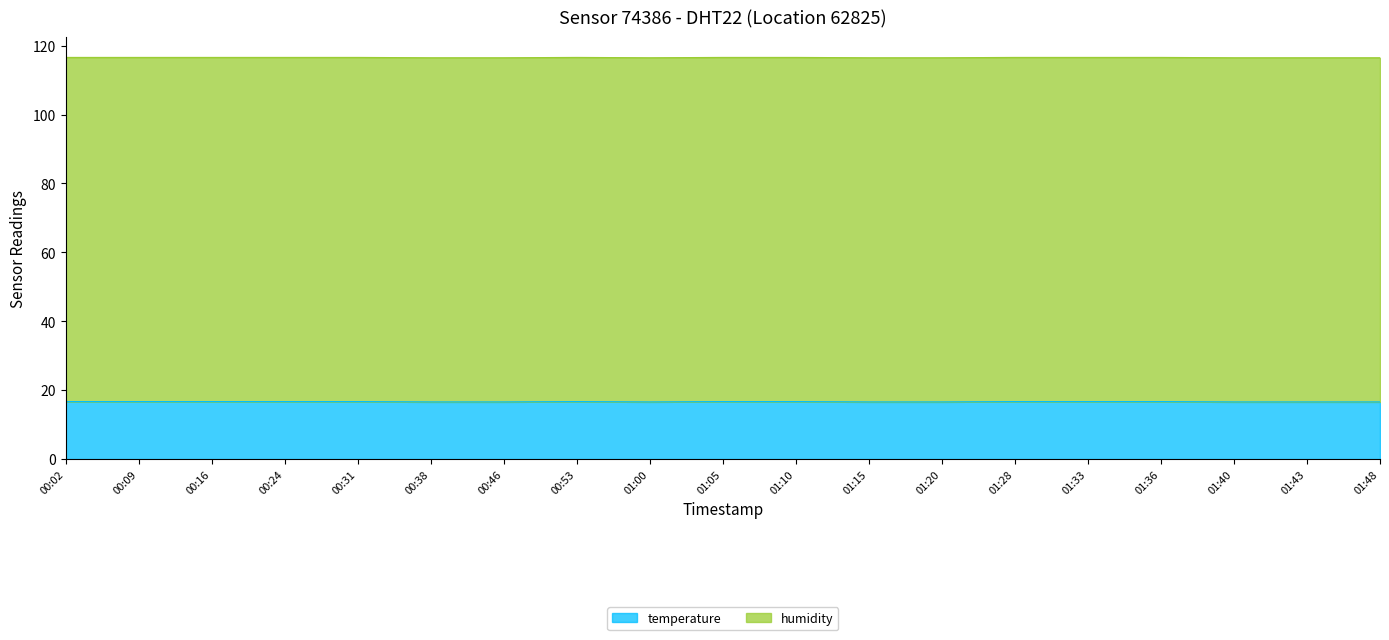

Reading left to right, extract all data points from this chart.

16.7	16.7	16.7	16.7	16.7	16.6	16.6	16.7	16.6	16.7	16.7	16.6	16.6	16.7	16.7	16.7	16.6	16.6	16.6